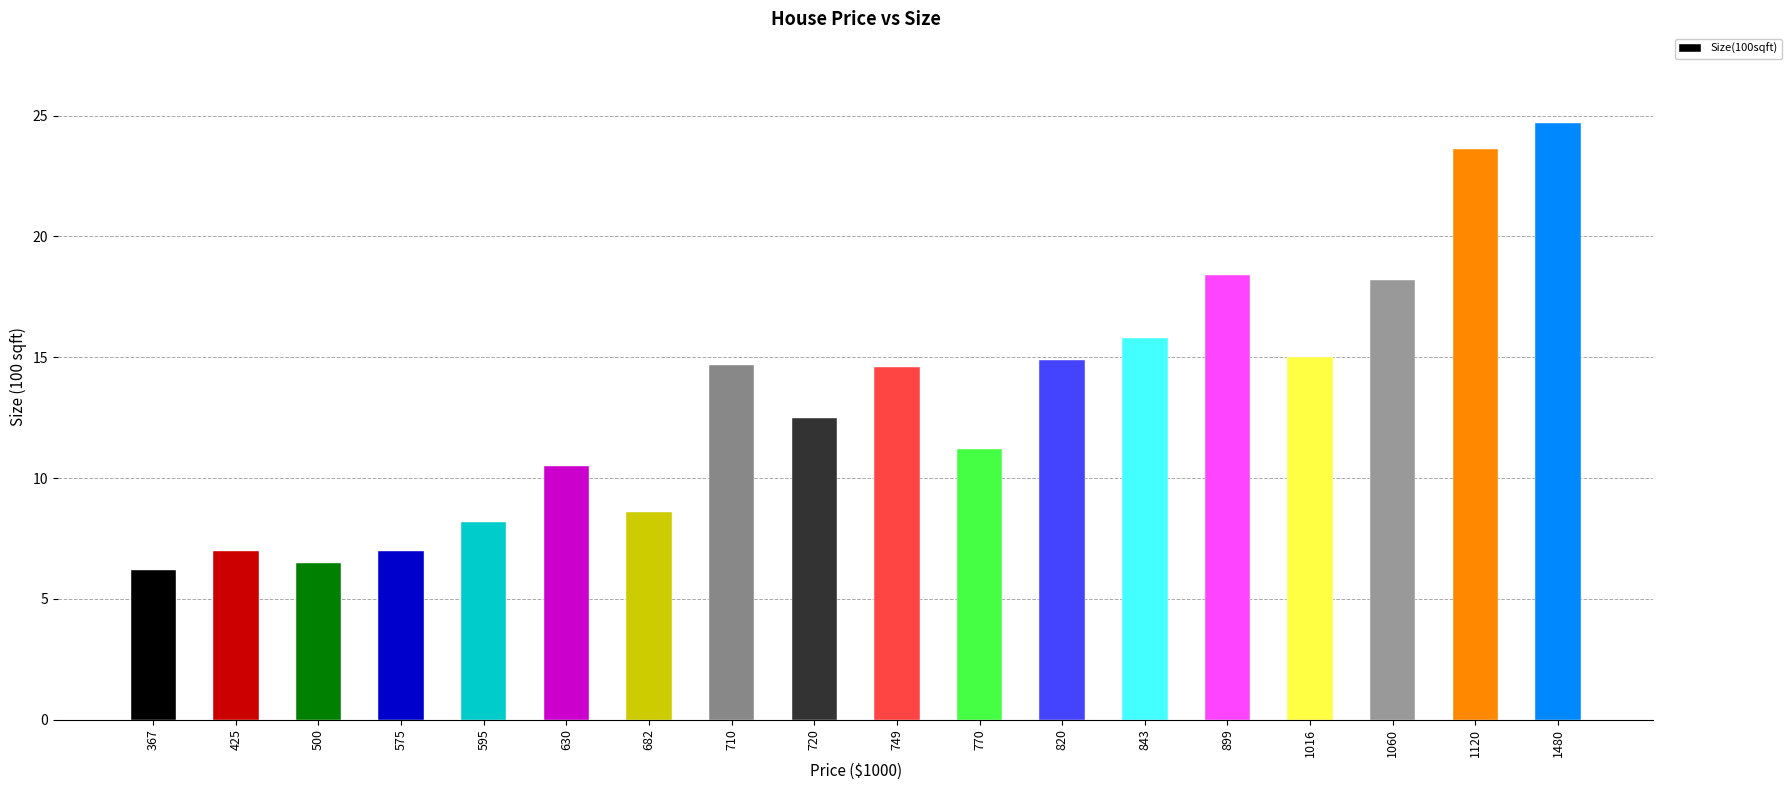

Is it true that the value at 720 is 12.5?

True